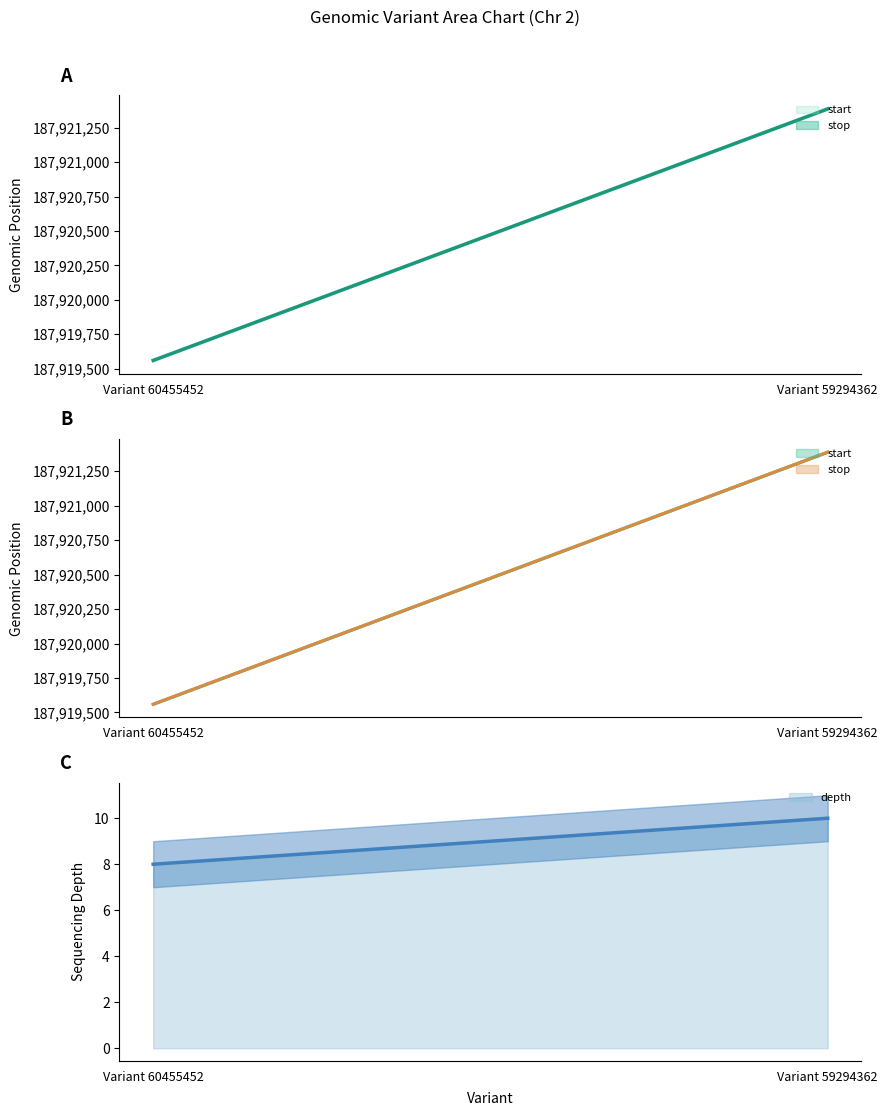

What is the difference between the highest and lowest values at Variant 60455452?

187919552